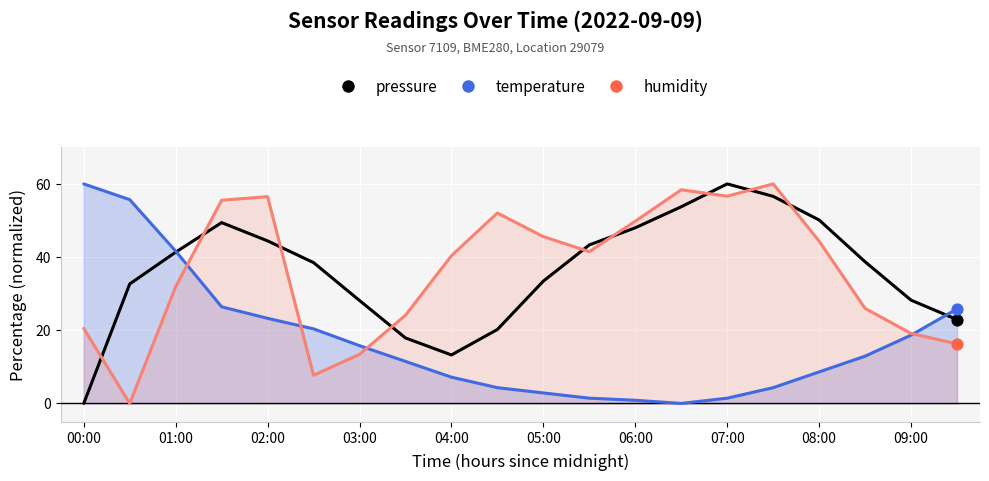

What are all the series names shown in the legend?

pressure, temperature, humidity